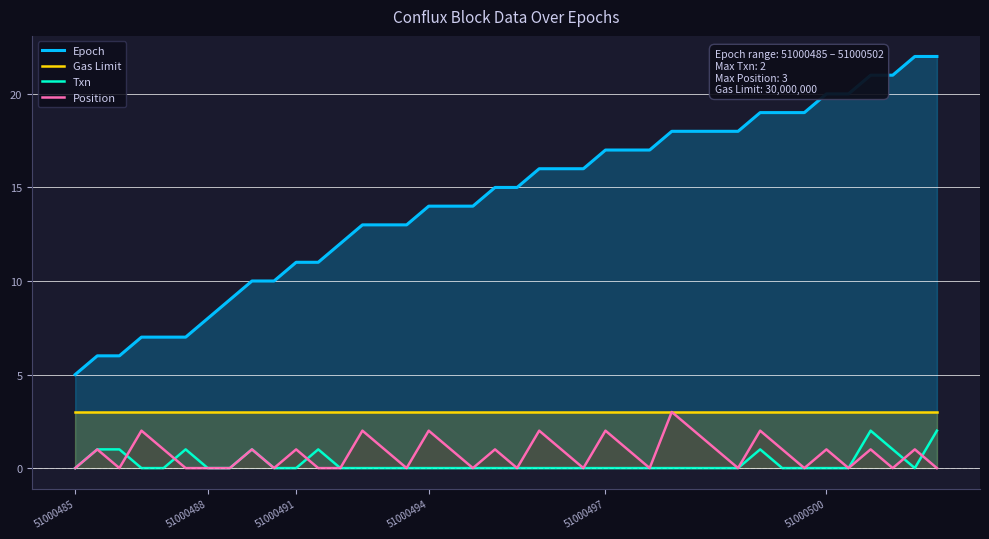

True or false: Txn and Epoch cross at least once.

False